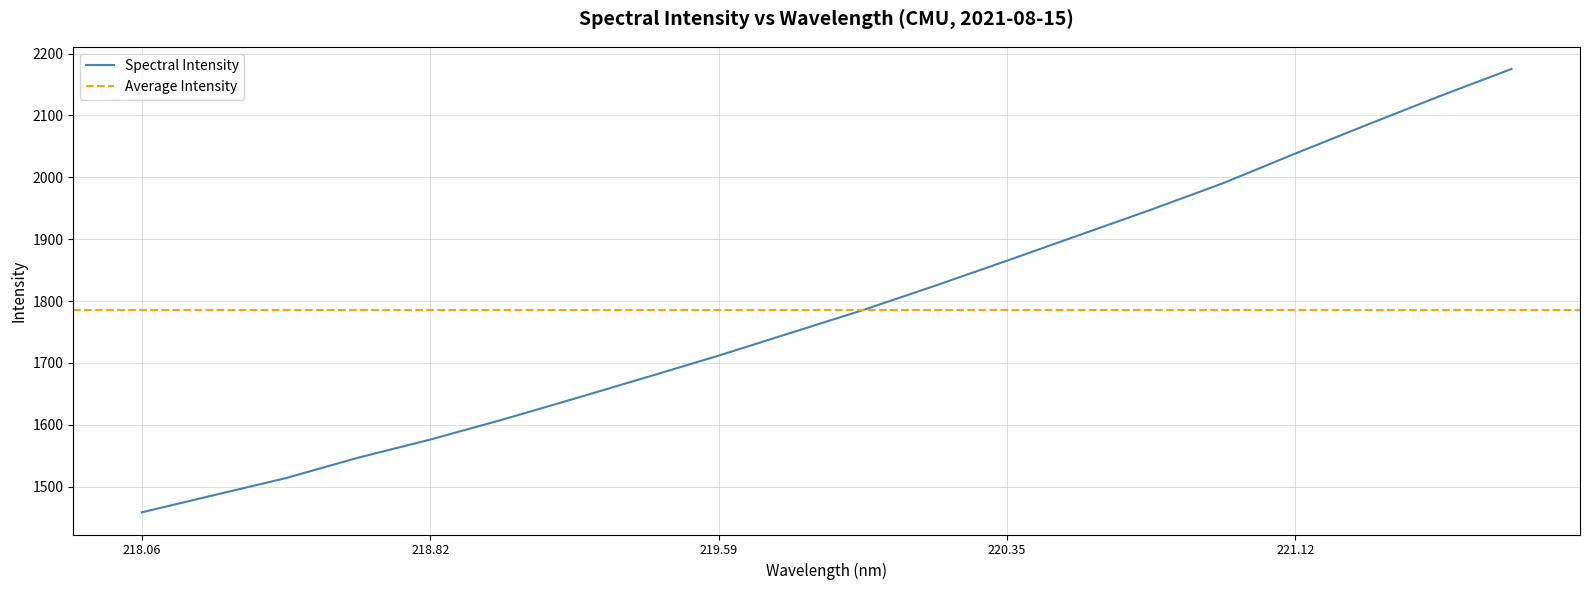

What is the average value?

1785.9